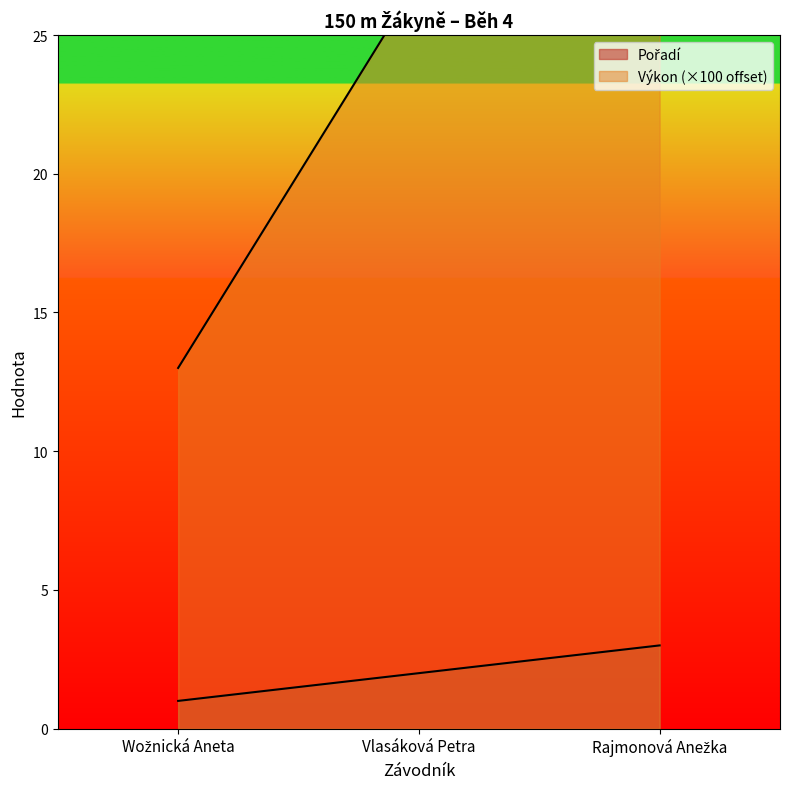

Reading left to right, extract all data points from this chart.

Pořadí: 1.0	2.0	3.0
Výkon: 13.0	27.0	28.0